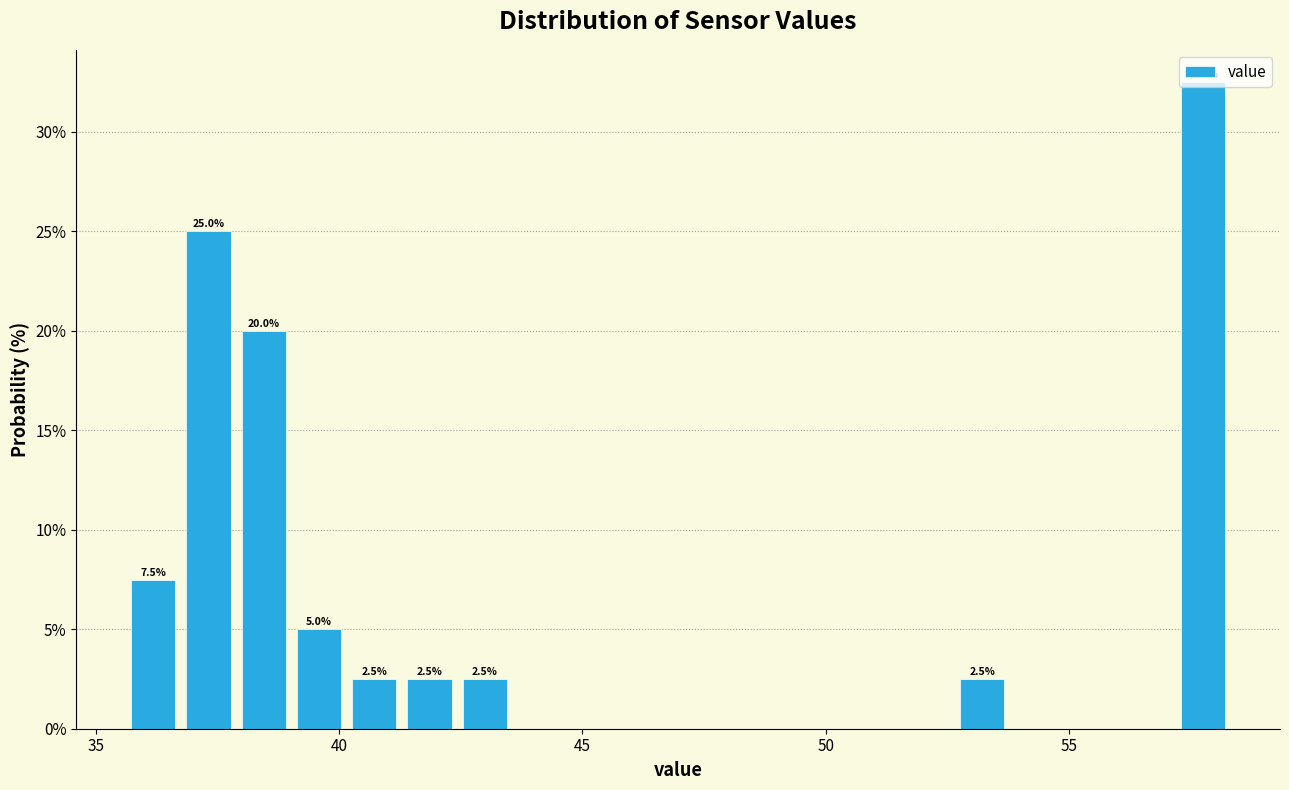

Read against the x-axis, roughly where is the centre of the tallest bar?

58.0